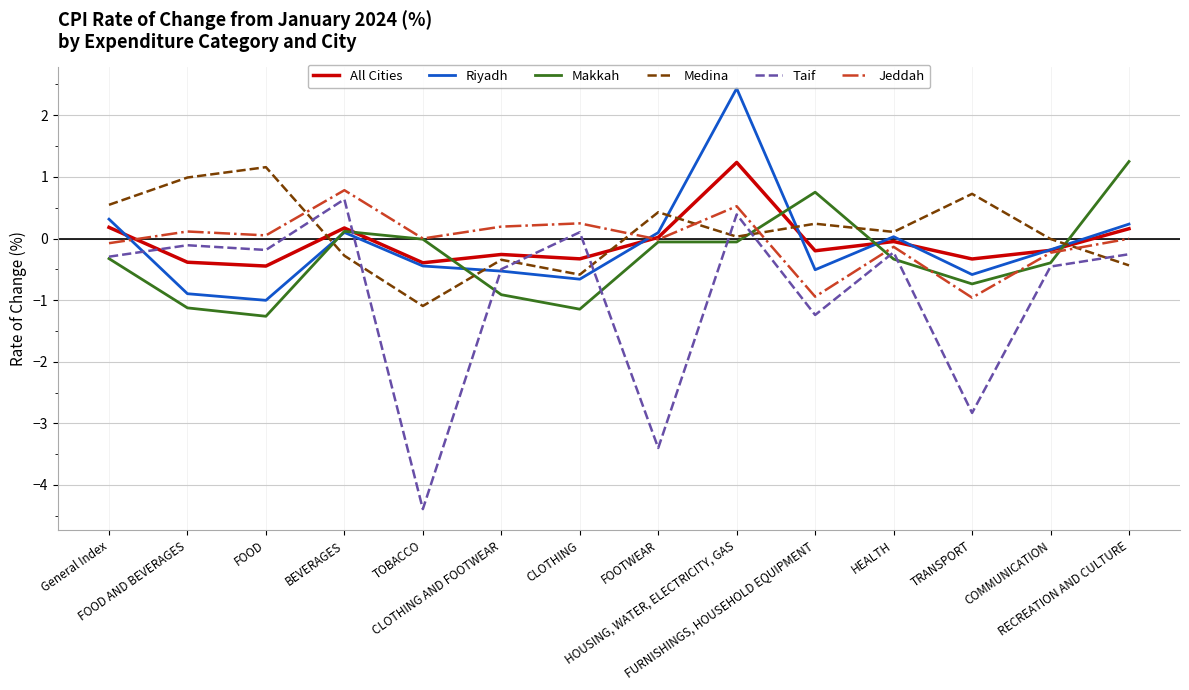

Where does the All Cities series first go above 0?

General Index